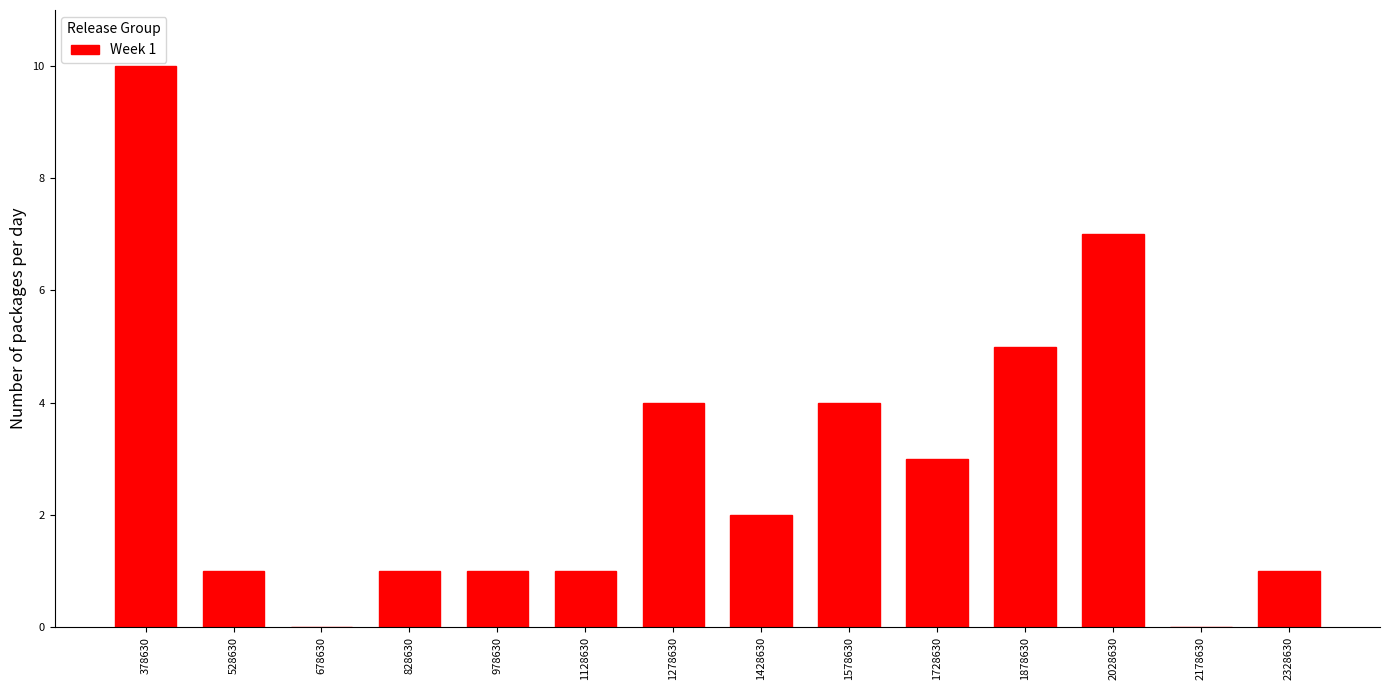

Reading right to left, list all the values displayed in this chart.

2328630=1	2178630=0	2028630=7	1878630=5	1728630=3	1578630=4	1428630=2	1278630=4	1128630=1	978630=1	828630=1	678630=0	528630=1	378630=10